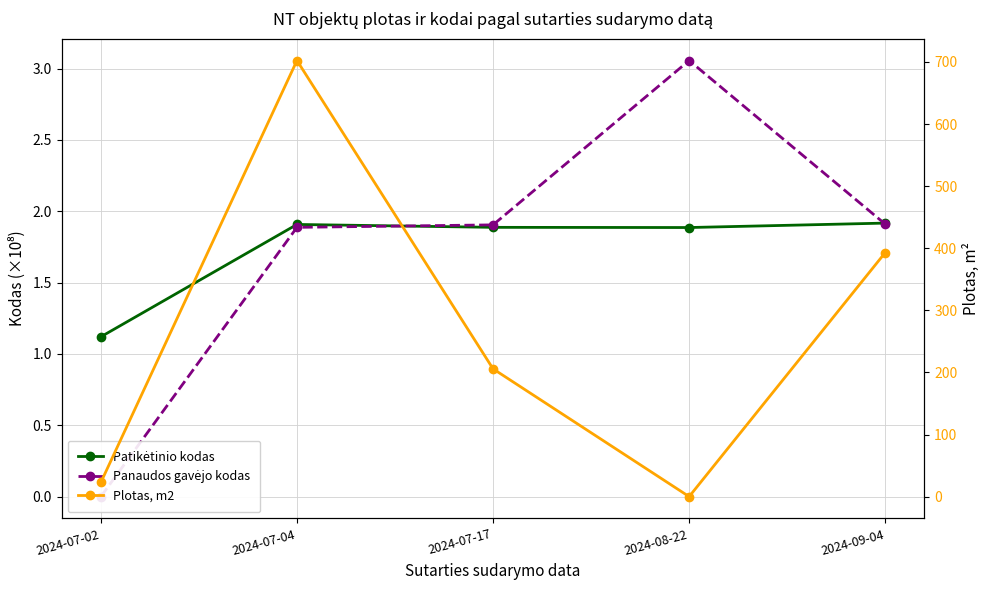

Between which two adjacent categories do Panaudos gavėjo kodas and Patikėtinio kodas first intersect?

2024-07-04 and 2024-07-17